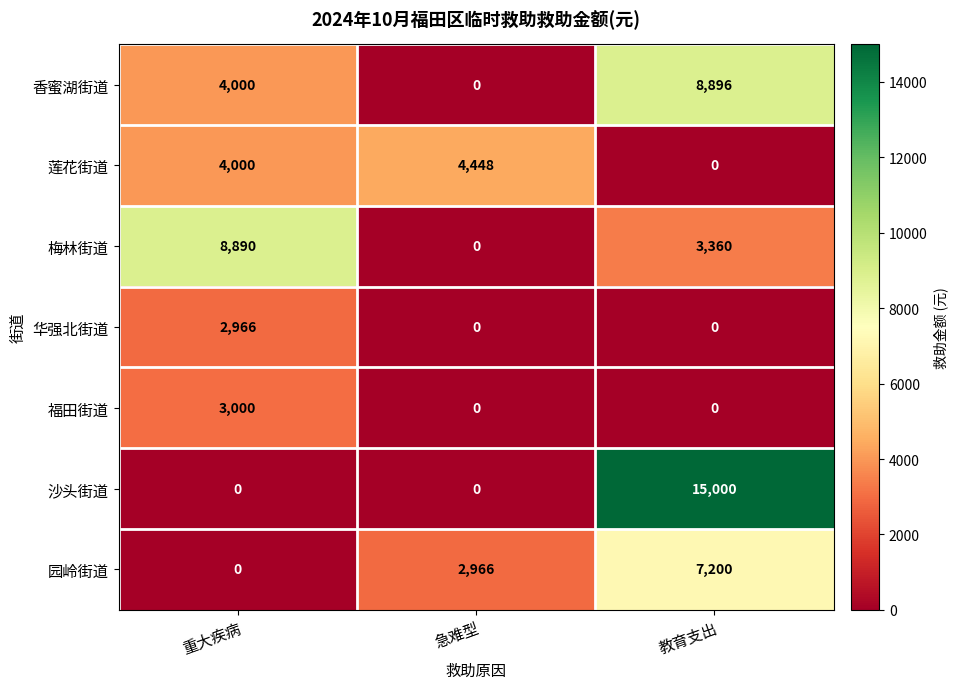

What is the difference between the maximum and minimum values in the 园岭街道 series?

7200